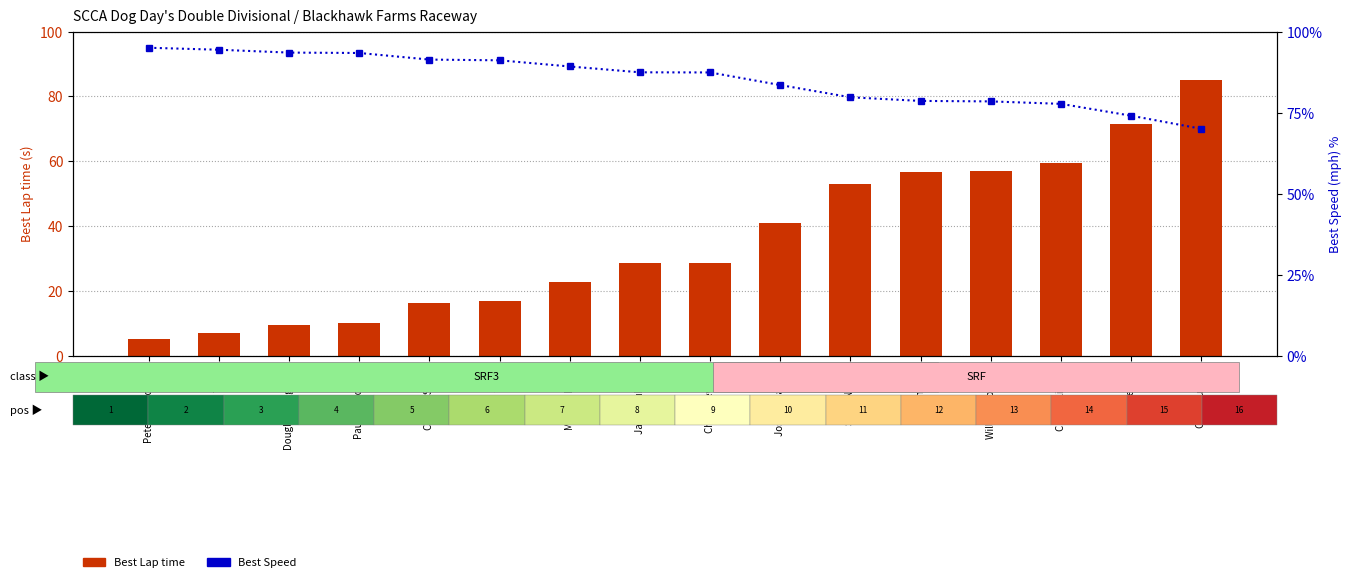

What is the sum of all Best Speed values?

1364.7